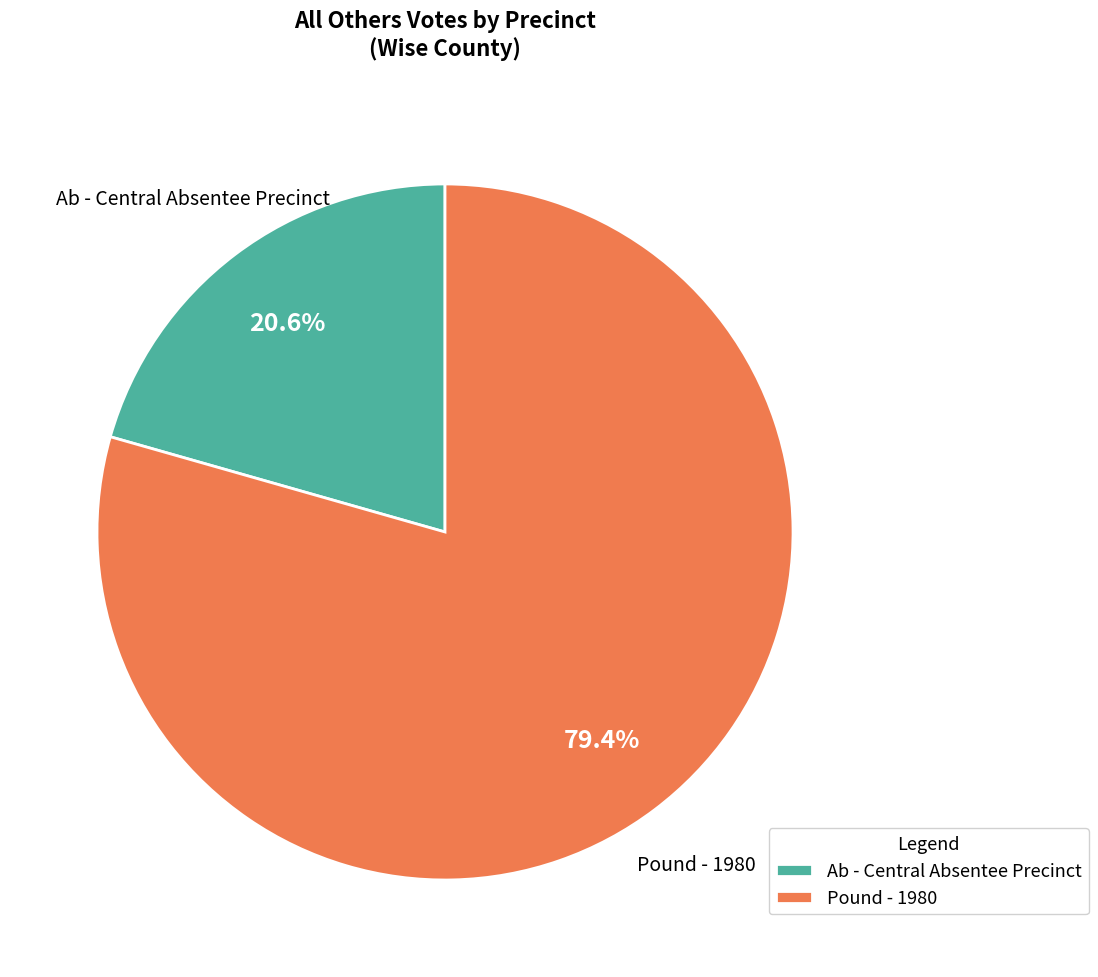

Is it true that Ab - Central Absentee Precinct is 21% of the pie?

True